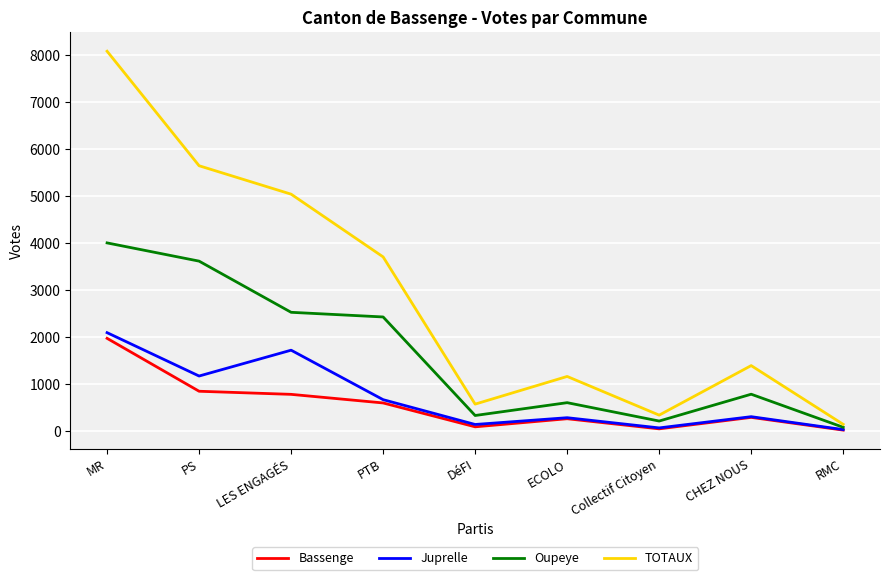

At which label is Bassenge closest to 1002?

PS